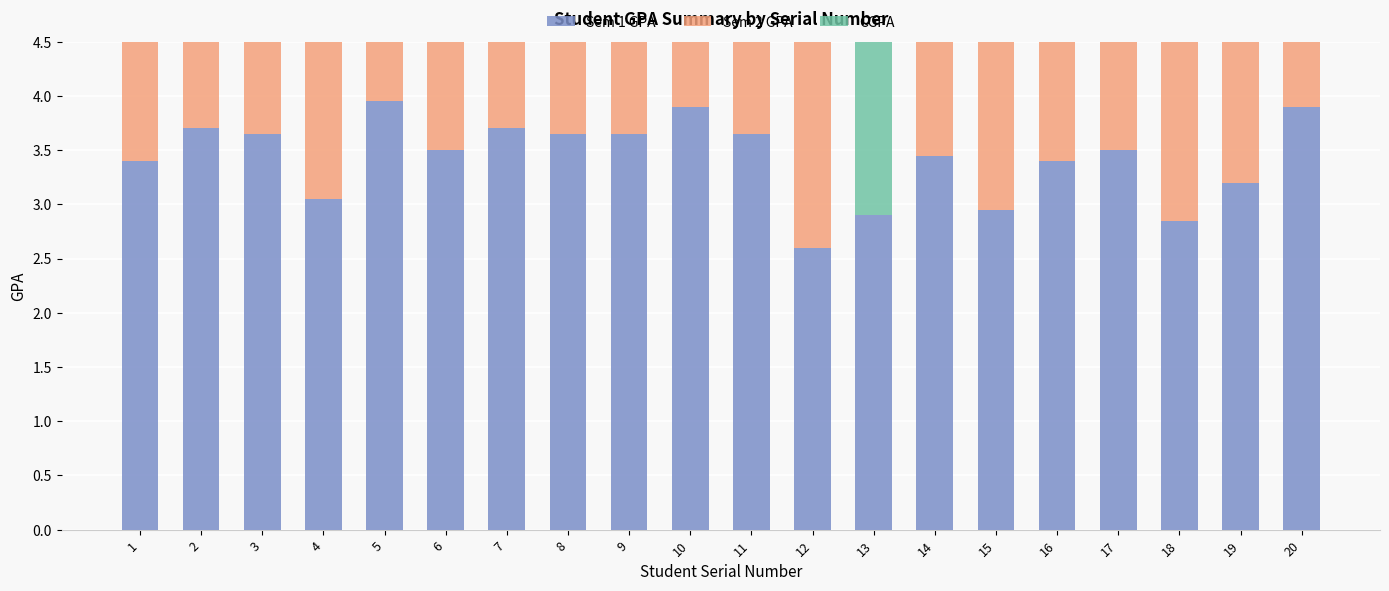

At which category is the sum across all series the highest?

5